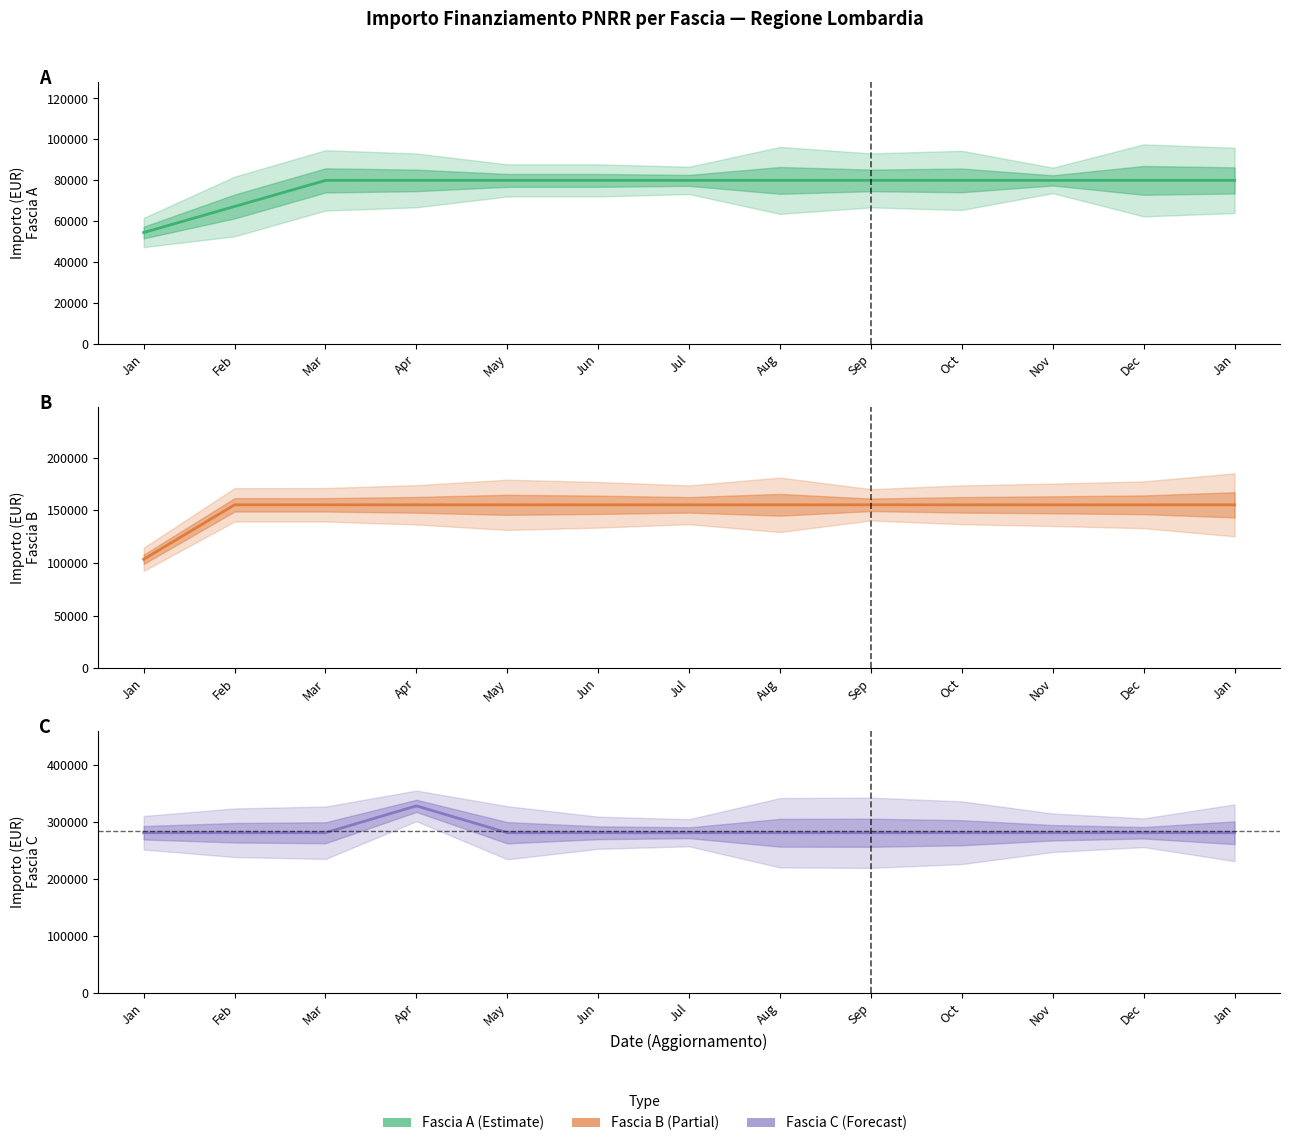

At which category does the chart reach its minimum across all series?

Jan